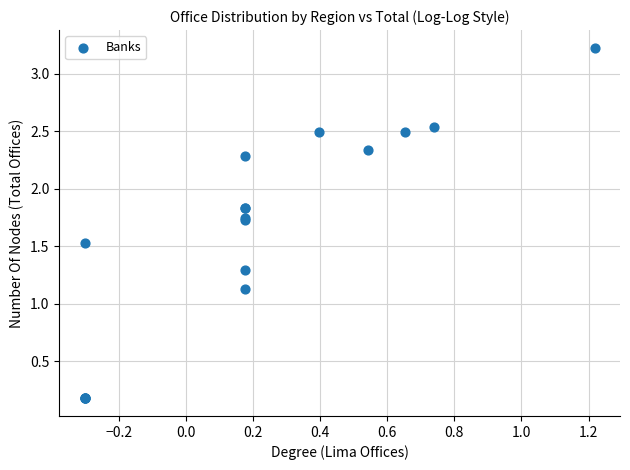

What Y value in the scatter plot is closest to 1?

1.1